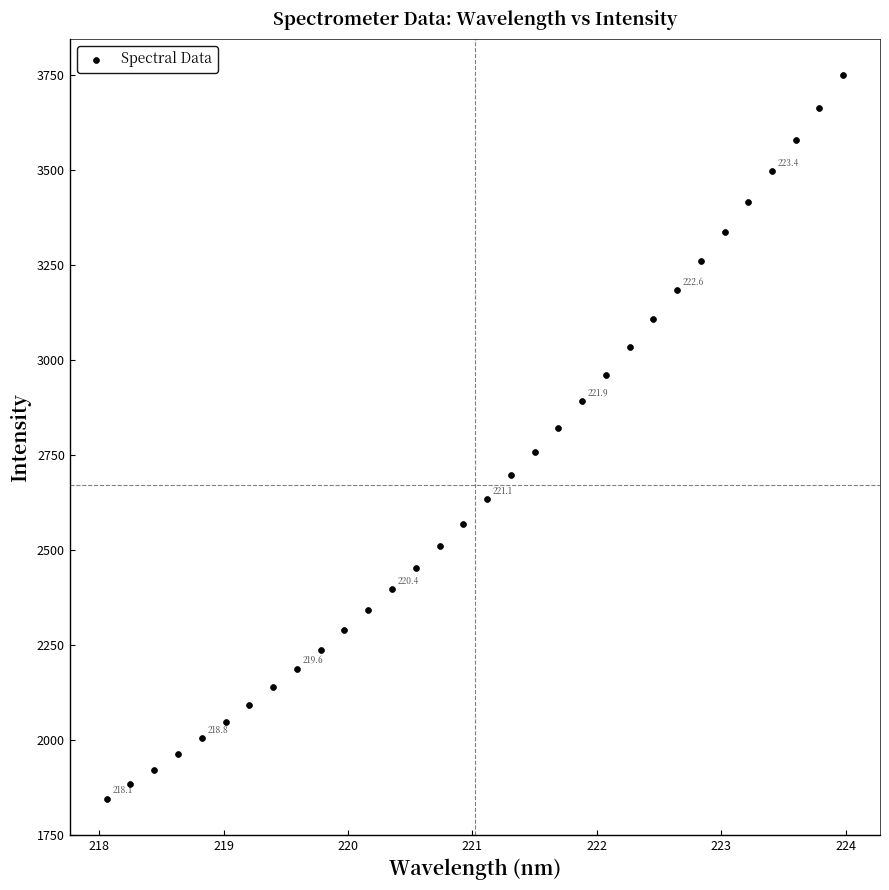

What is the range of Y values (max minus min)?

1906.1